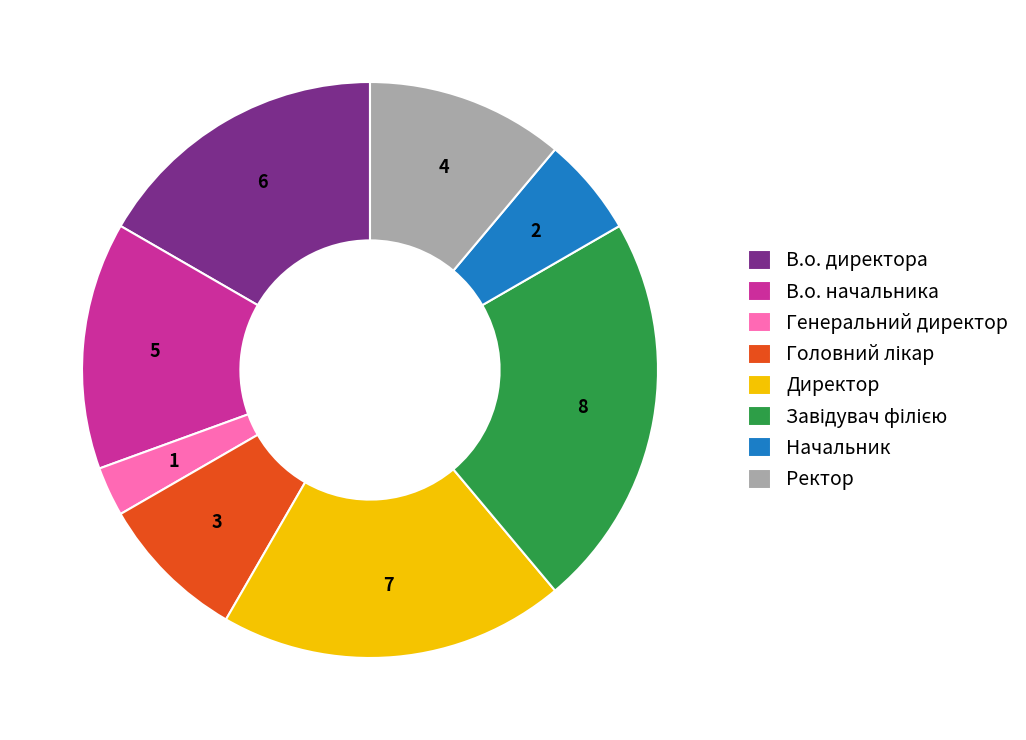

What is the ratio of the value at Ректор to the value at Директор?

0.6